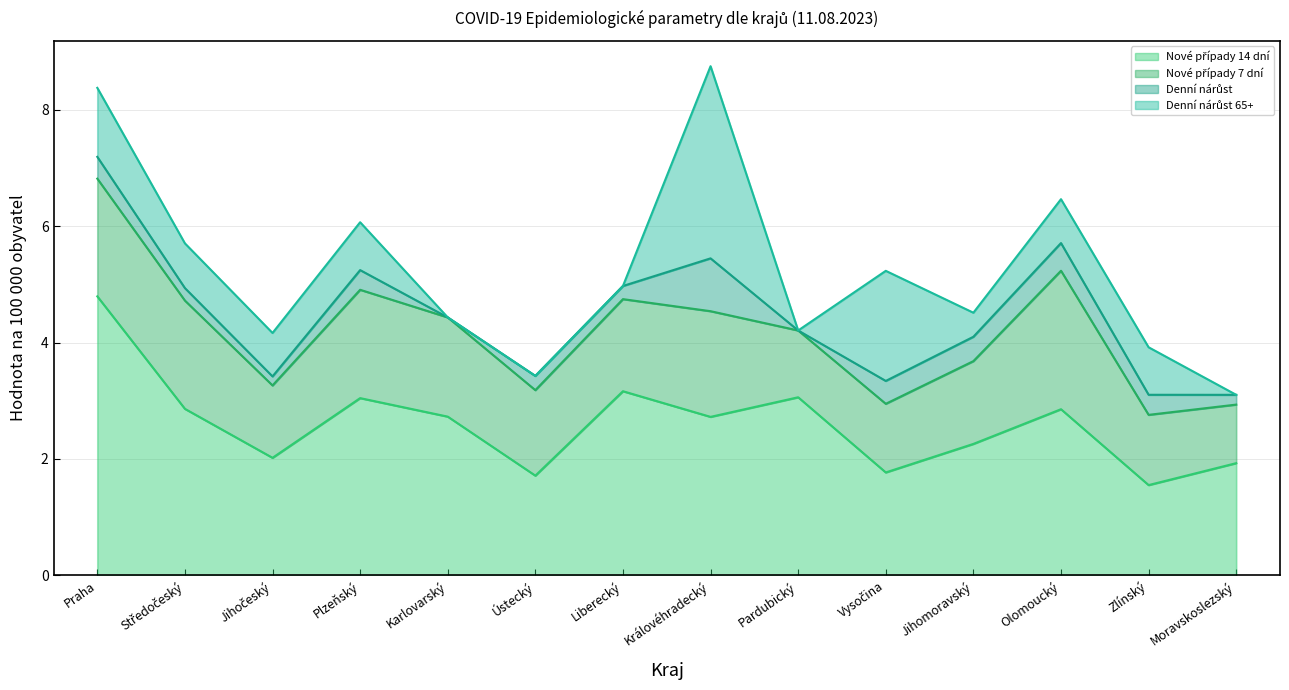

What is the label of the 1st point from the right?

Moravskoslezský